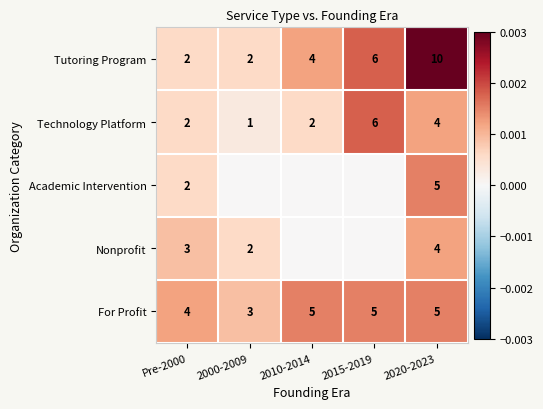

Which has a higher value, 2015-2019 or 2000-2009?

2015-2019